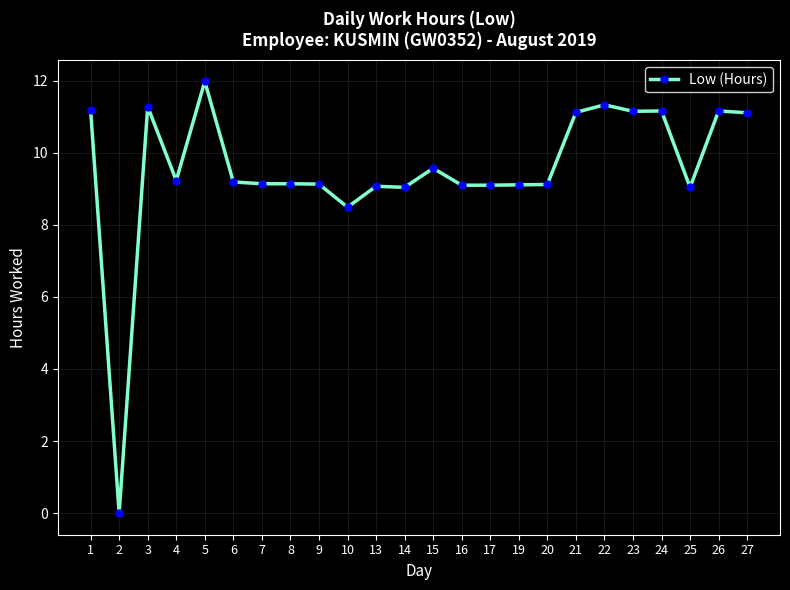

What is the change in value from 8 to 14?

-0.1